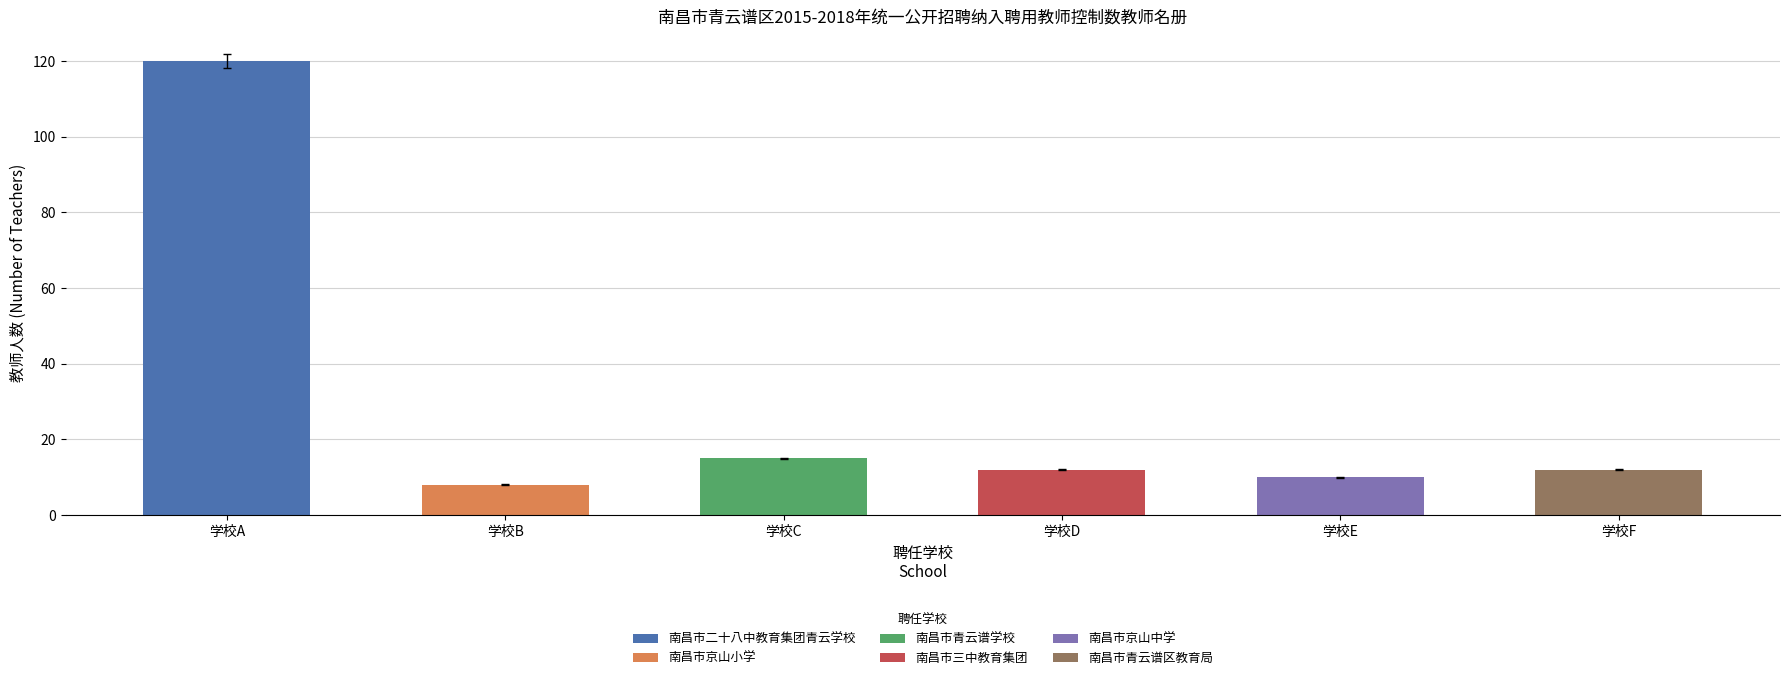

Reading right to left, transcribe all the data shown in this chart.

12	10	12	15	8	120